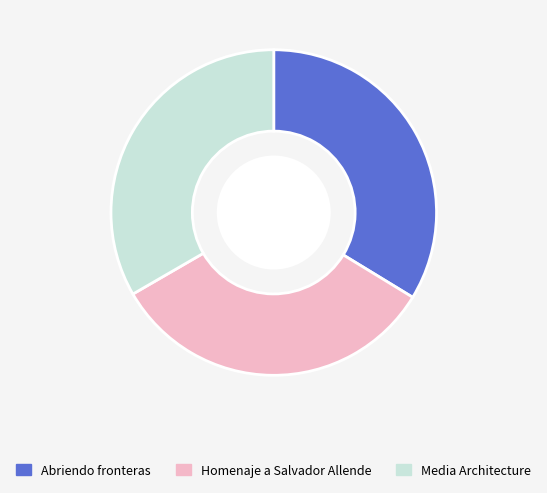

Is the sum of Abriendo fronteras and Media Architecture greater than half?

Yes